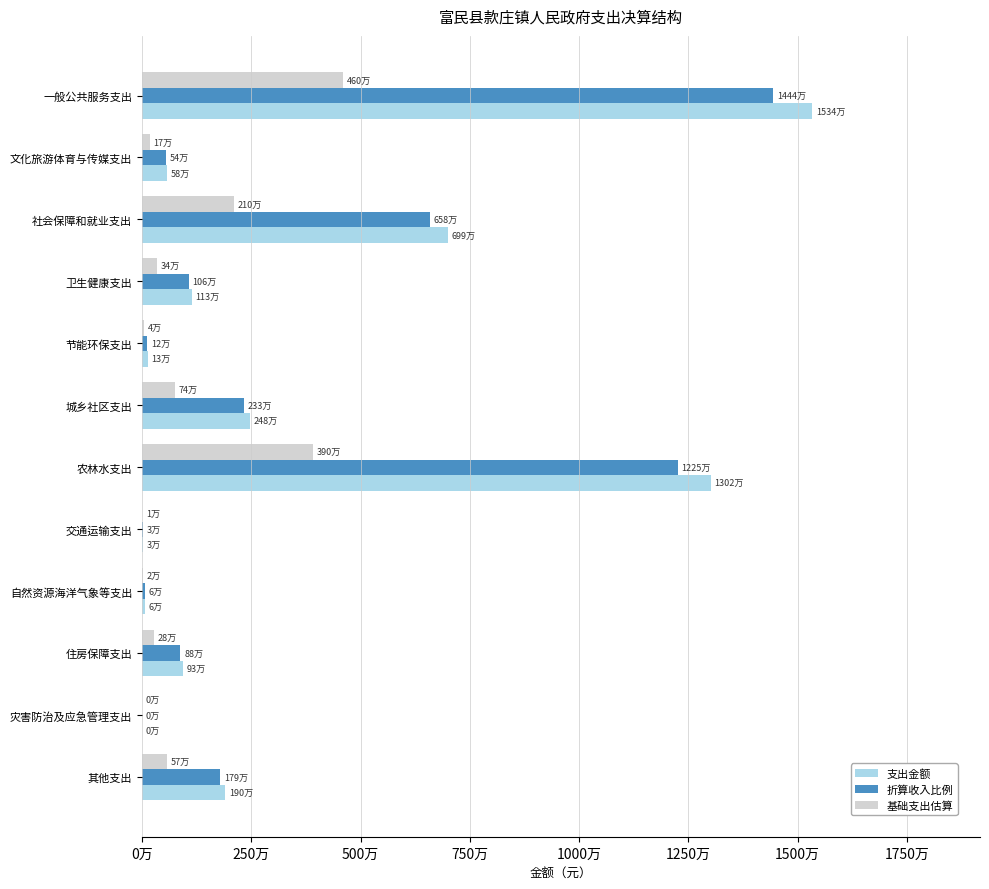

What is the value of the 折算收入比例 bar at the 2nd from the left?

544113.2